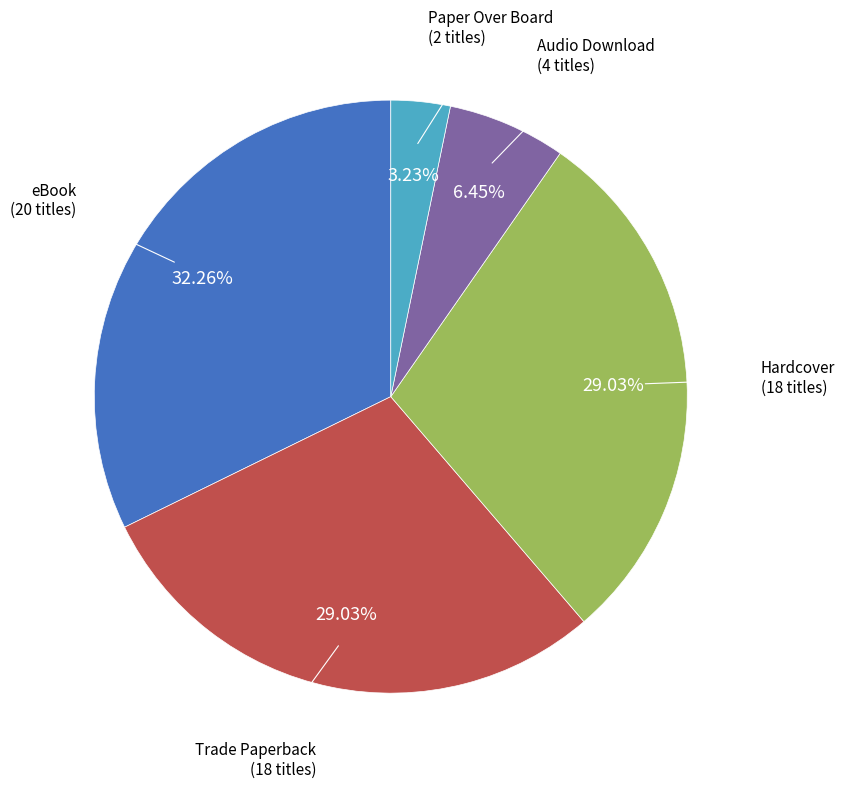

Is there a majority slice in this chart?

No